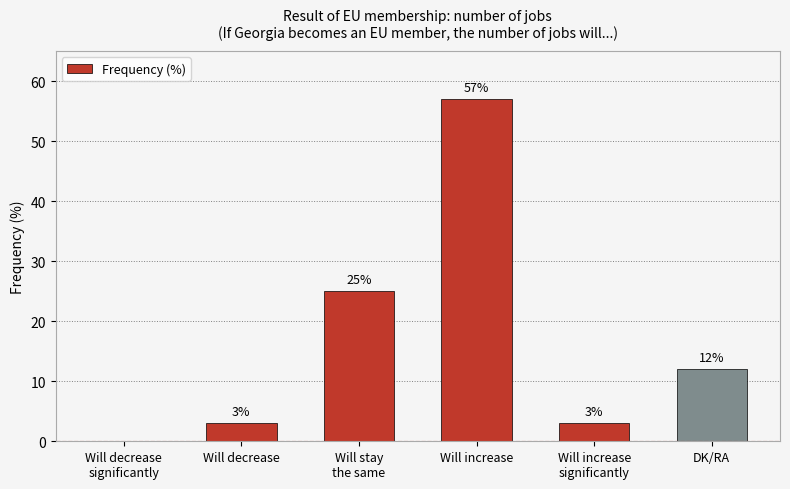

Are the bars horizontal?

No